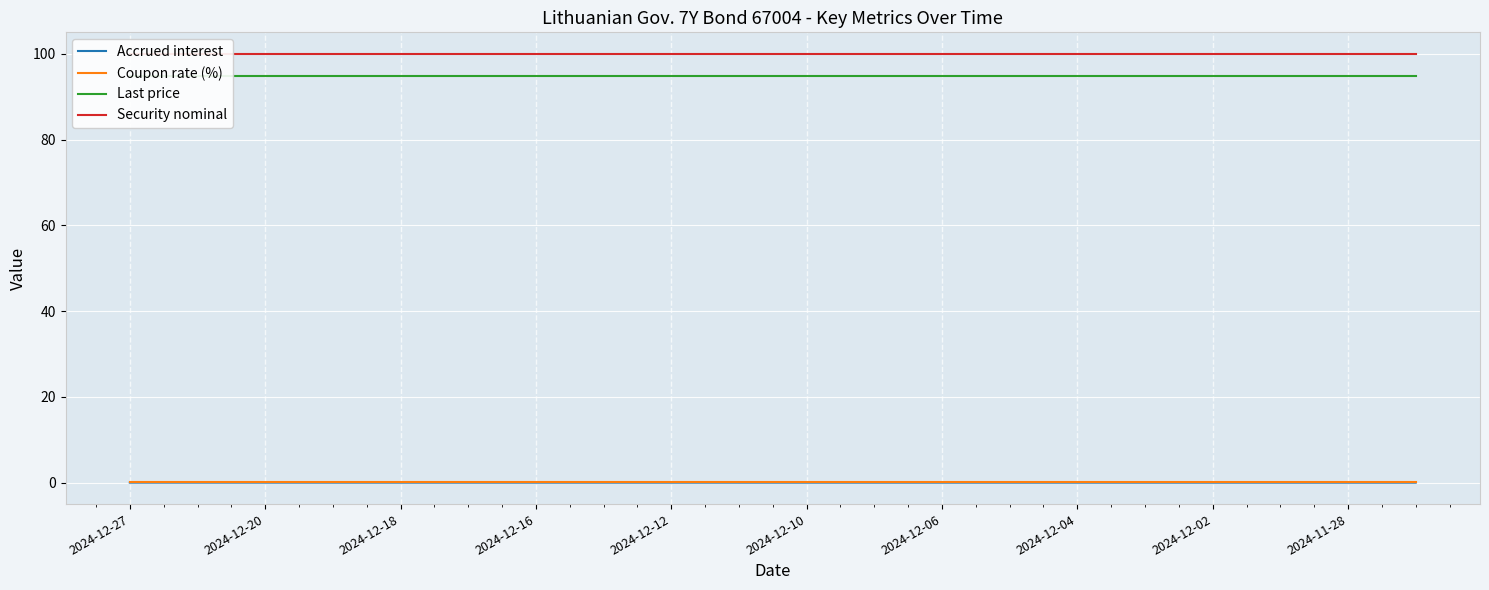

Read the Security nominal value at 17.

100.0